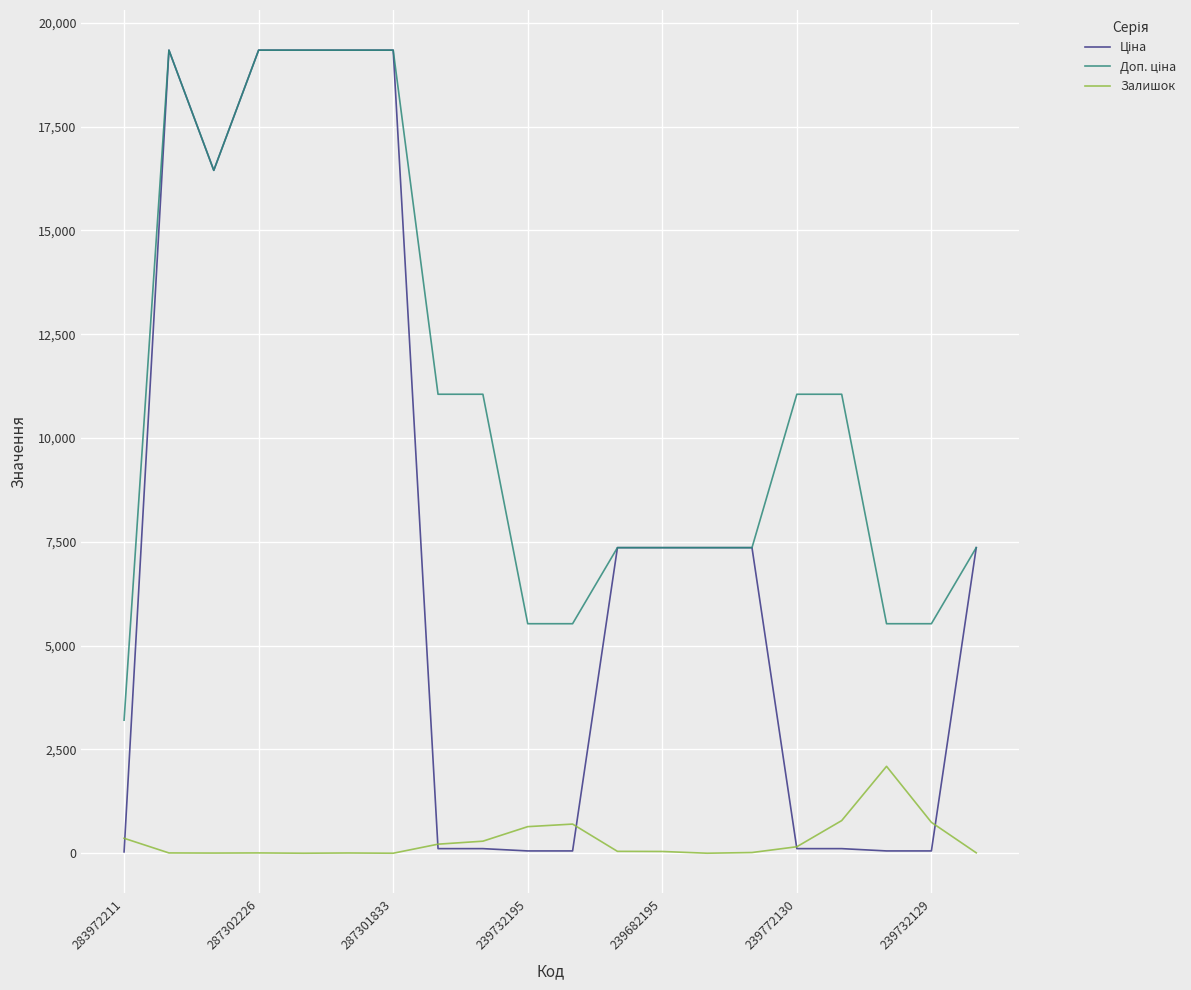

Is this an area chart (filled region under the line)?

No